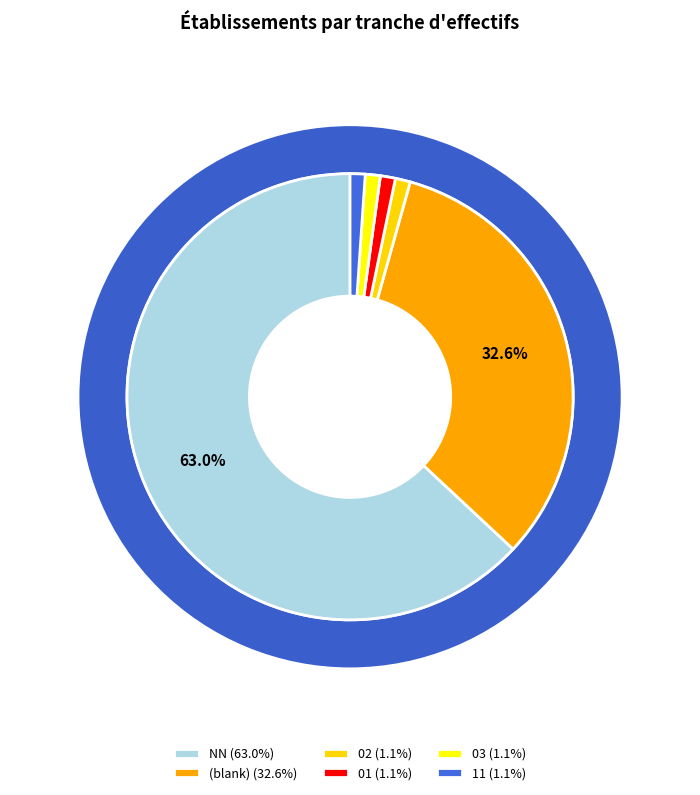

What is the largest slice in the pie chart?

NN